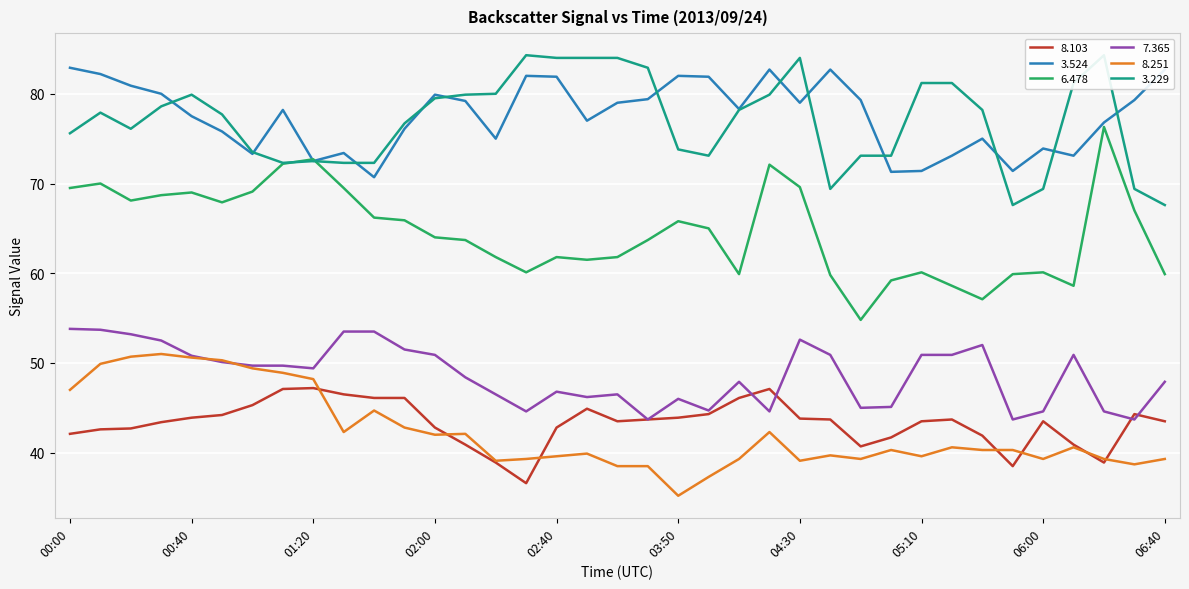

How many data points in   3.524 are above 78?

20